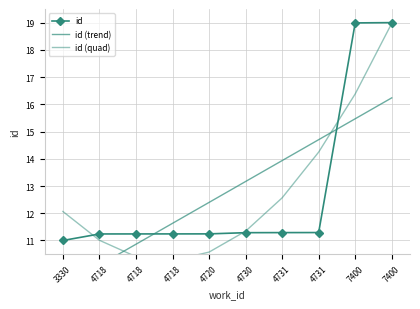

Rank the series at 4731 from lowest to highest value.

id, id (quad), id (trend)